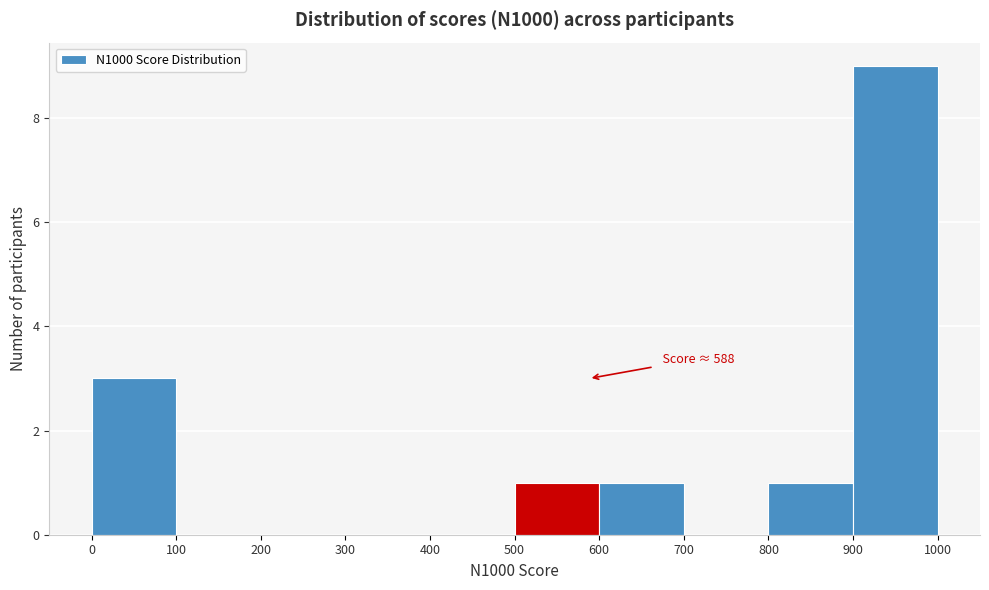

Over which range of the x-axis is the bar tallest?

900 to 1000